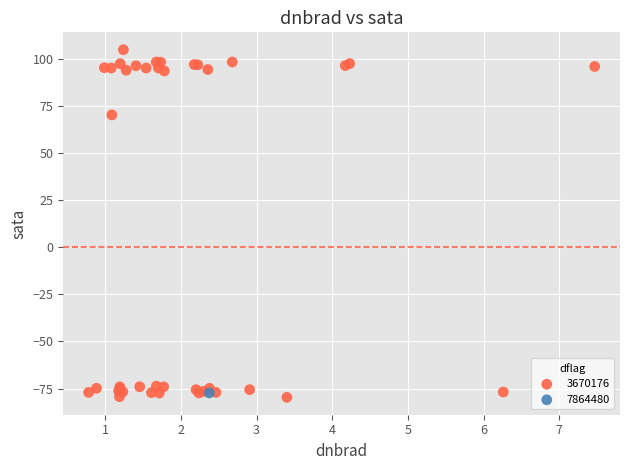

What are all the series names shown in the legend?

3670176, 7864480